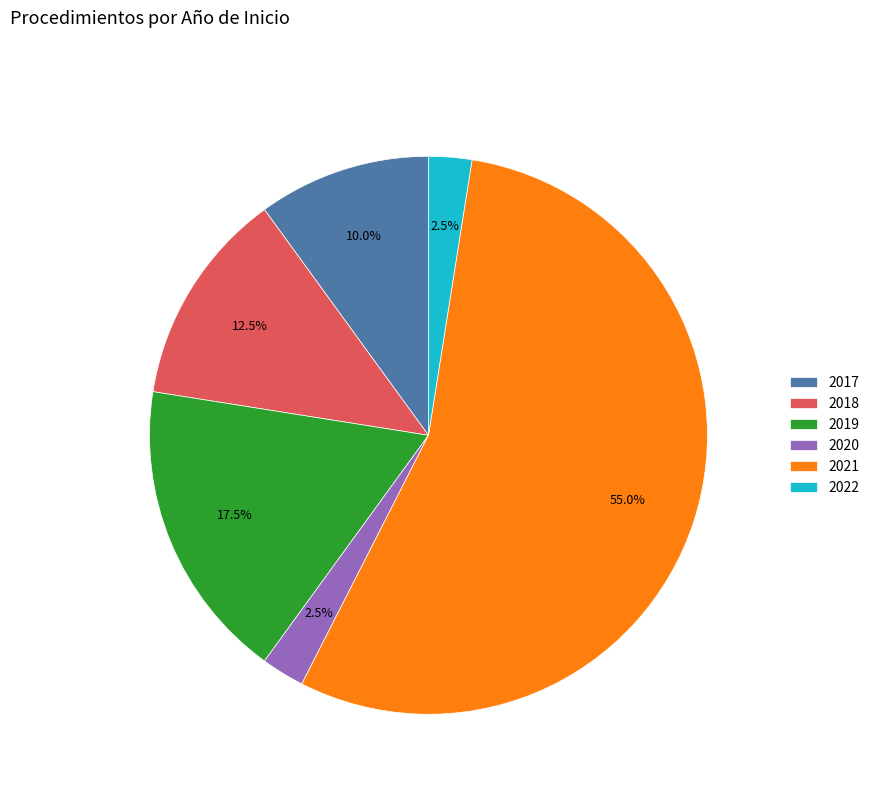

What is the largest slice in the pie chart?

2021